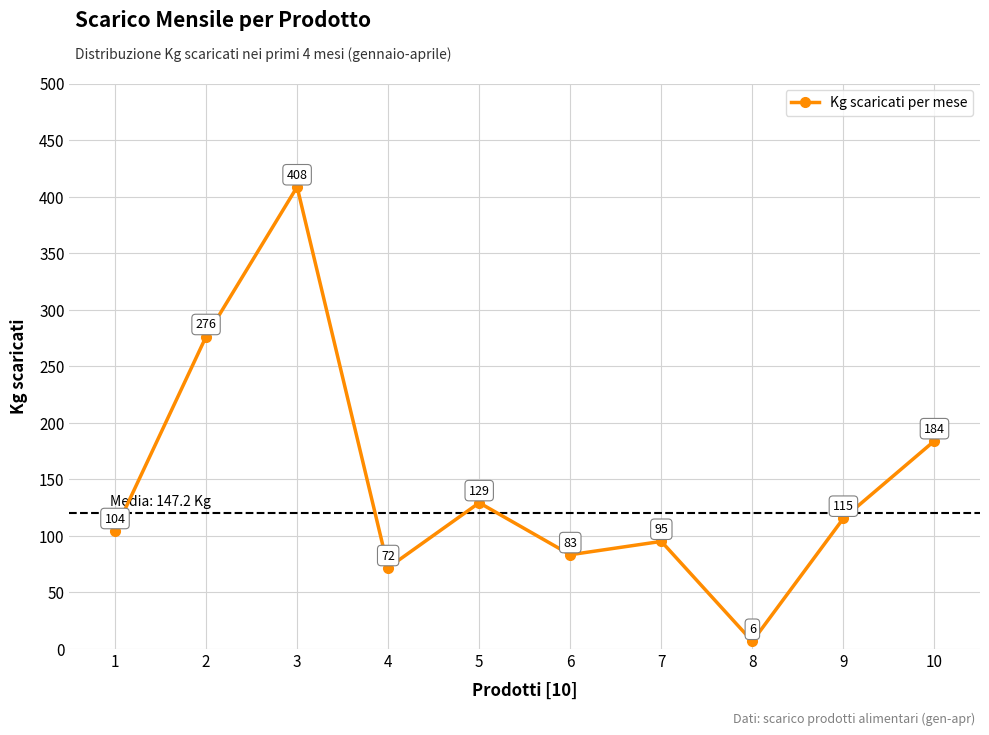

What is the greatest value displayed?

408.5